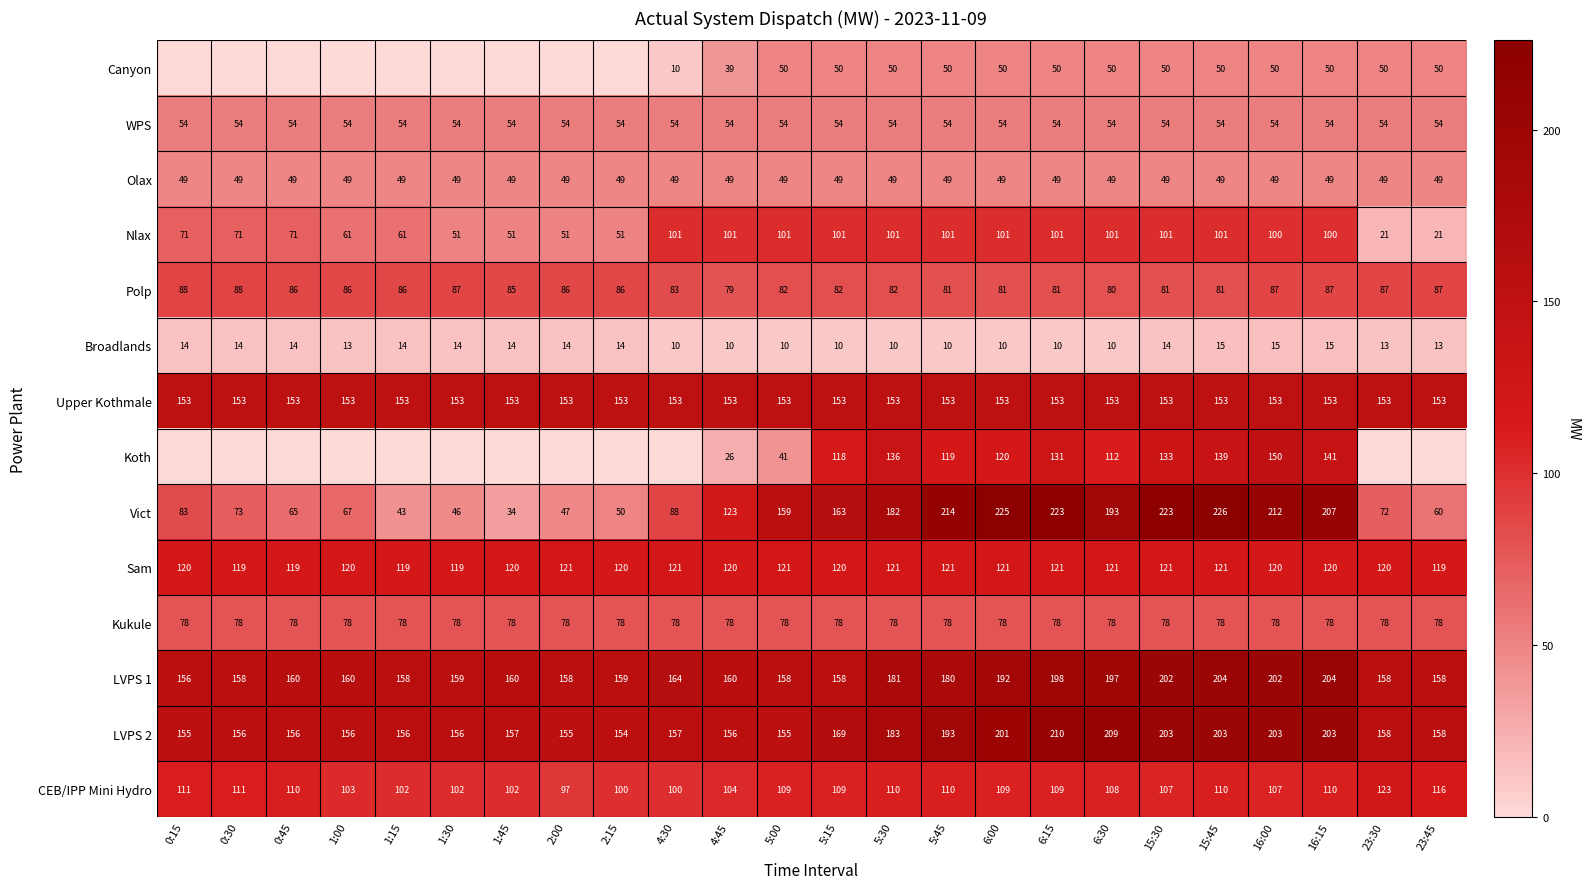

Where does the CEB/IPP Mini Hydro series first go above 109?

0:15